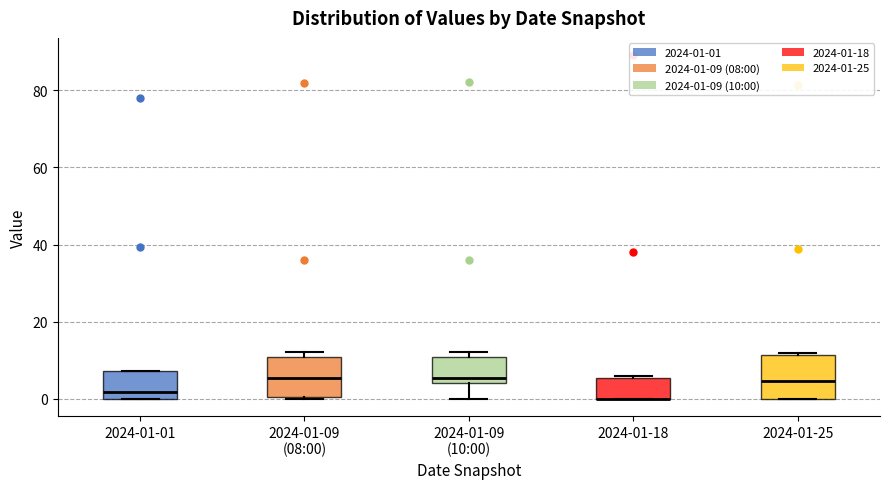

Where is the upper edge of the box for 2024-01-09 (10:00) on the y-axis? The values are not printed on the chart, so give them approximately, as read against the axis.

10